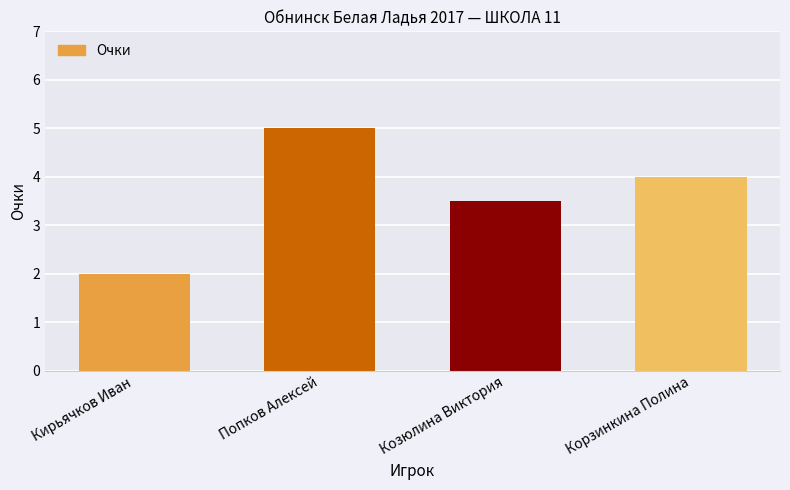

What is the change in value from Попков Алексей to Корзинкина Полина?

-1.0